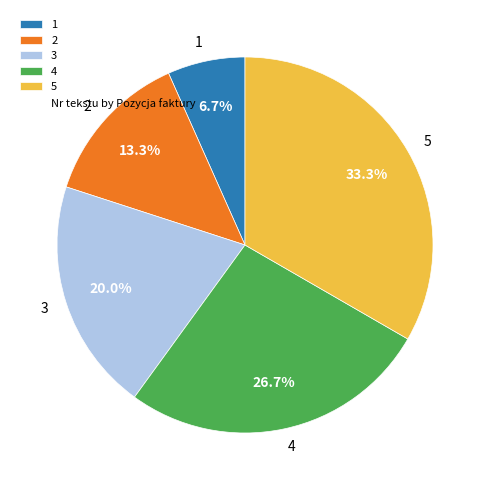

Count the number of slices in the pie.

5